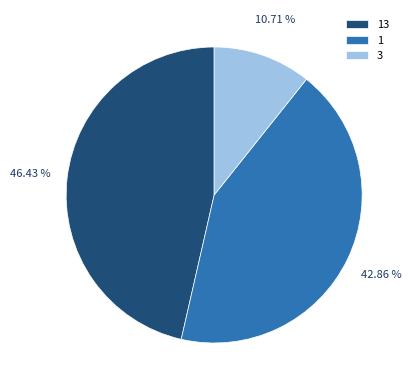

To the nearest percent, what is the average slice percentage?

33%